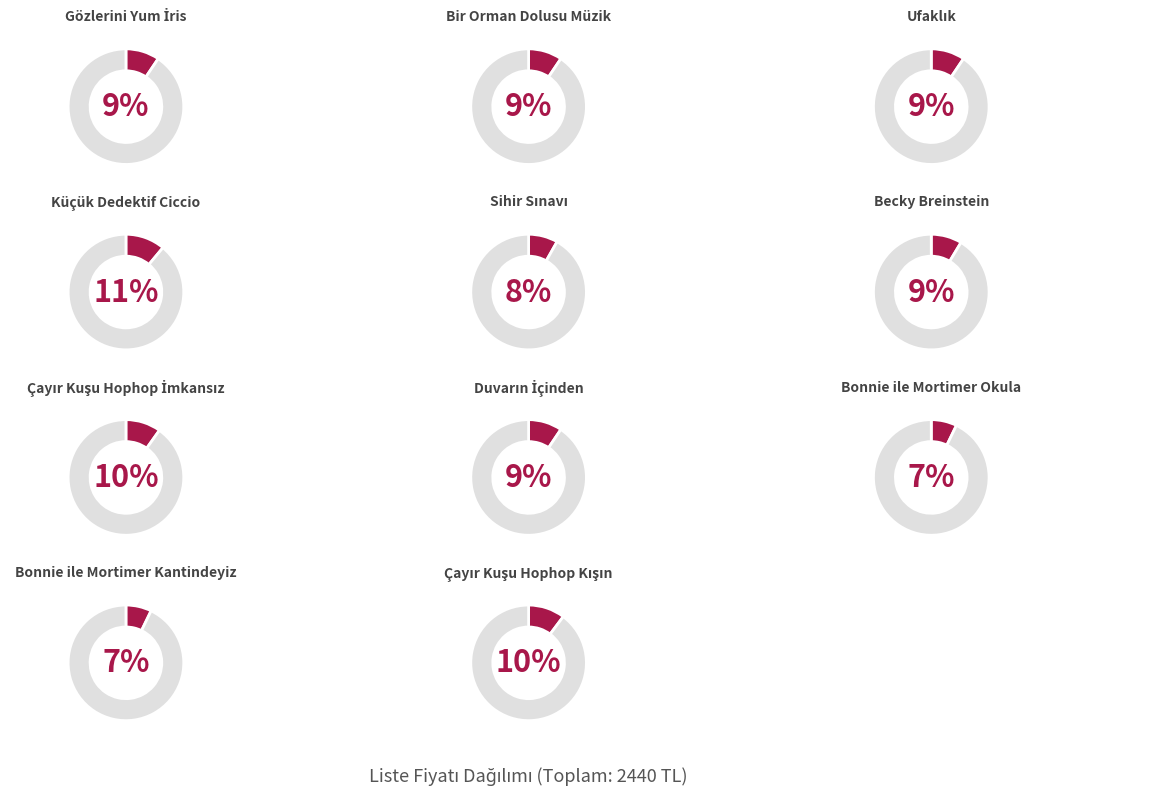

True or false: Sihir Sınavı accounts for 8% of the total.

True